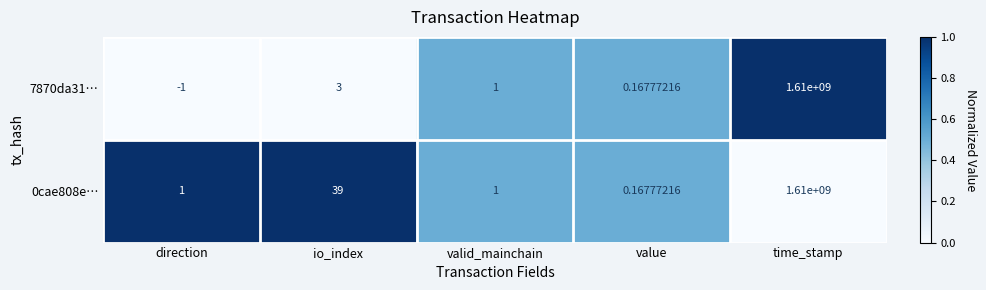

At which label does 7870da31… reach its peak?

time_stamp